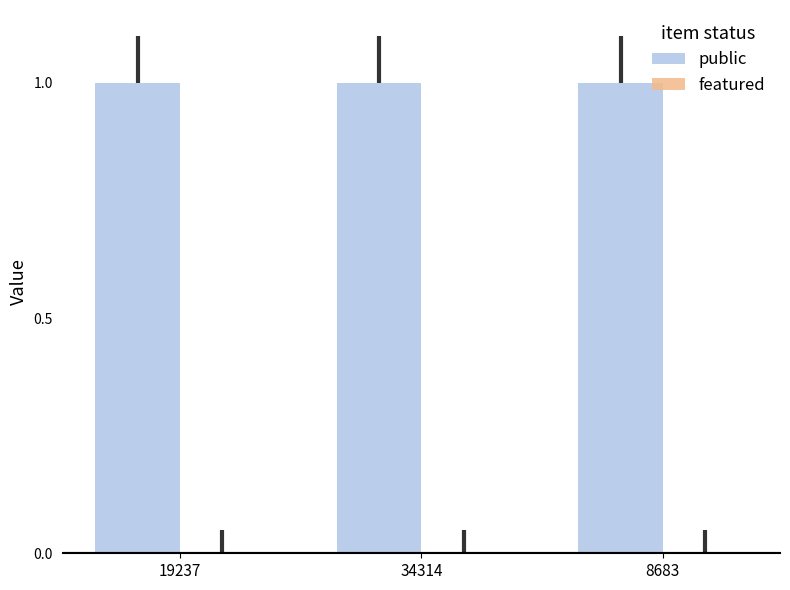

Which category has the lowest value across all series?

19237